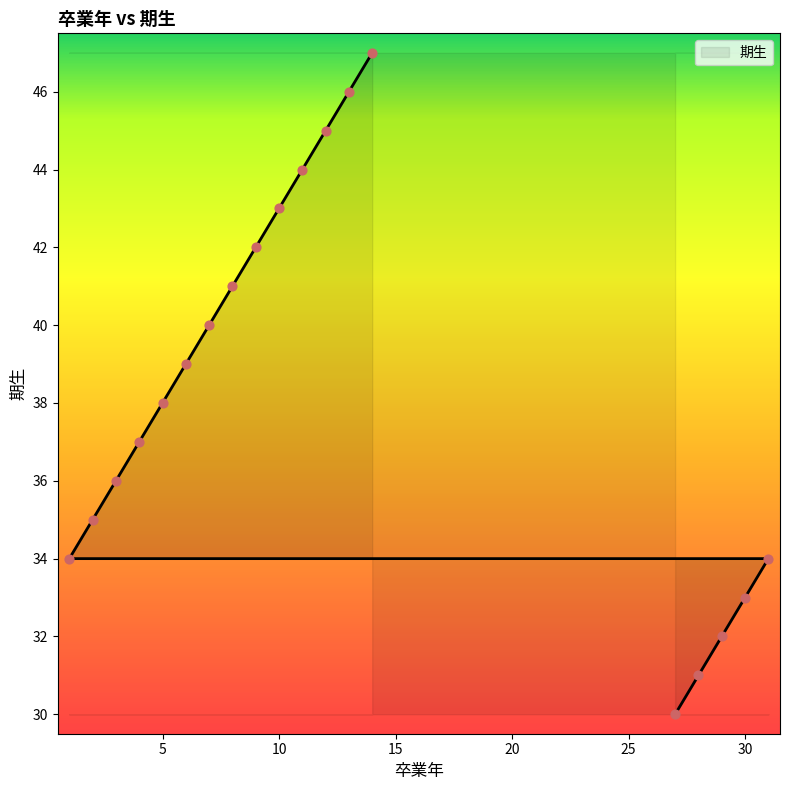

Which has a higher value, 5 or 31?

5